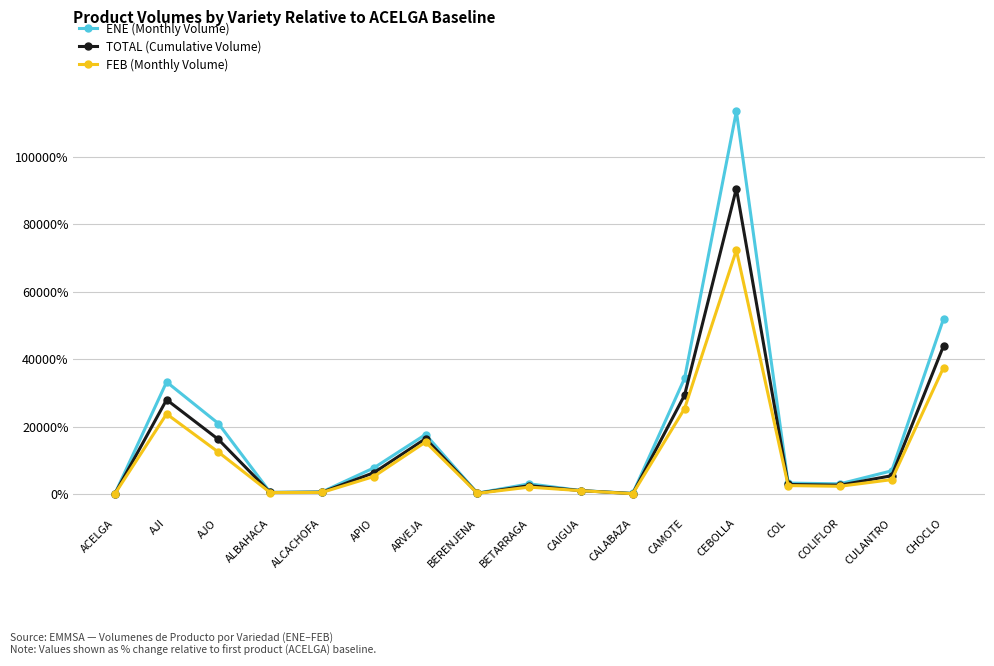

What is the value of the FEB (Monthly Volume) point at the 4th from the left?

412.0